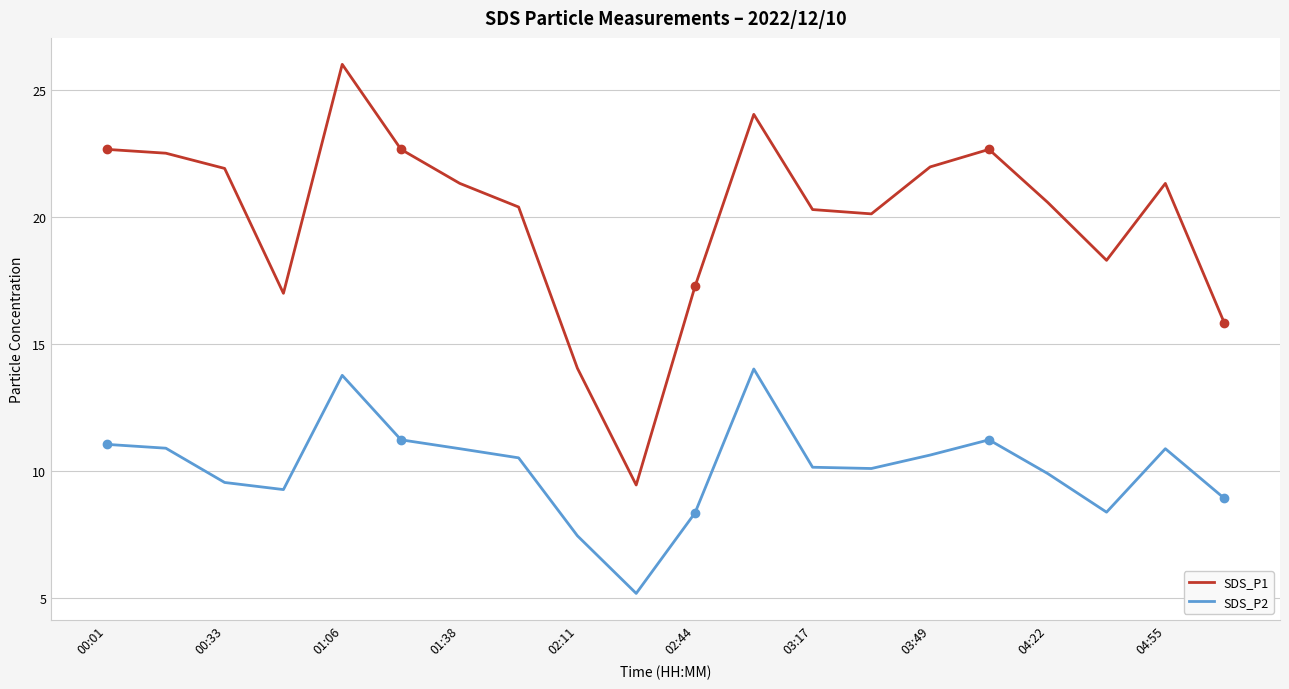

Which series has the widest spread of values?

SDS_P1